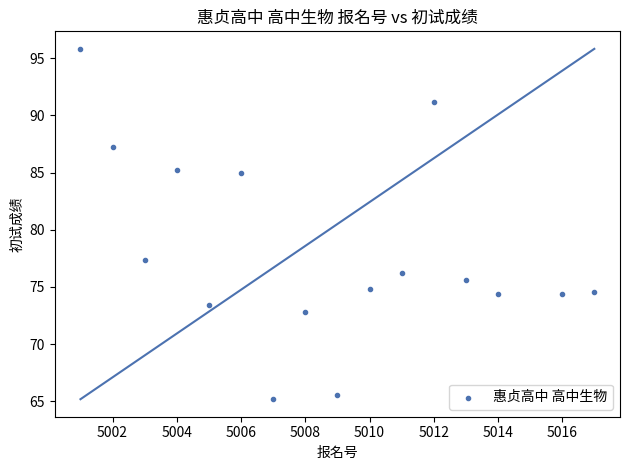

What is the range of X values (max minus min)?

16.0